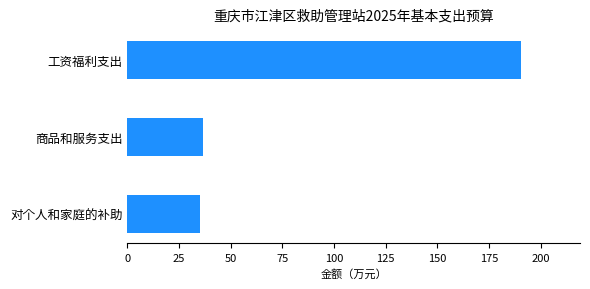

What value does the data have at 工资福利支出?

190.5